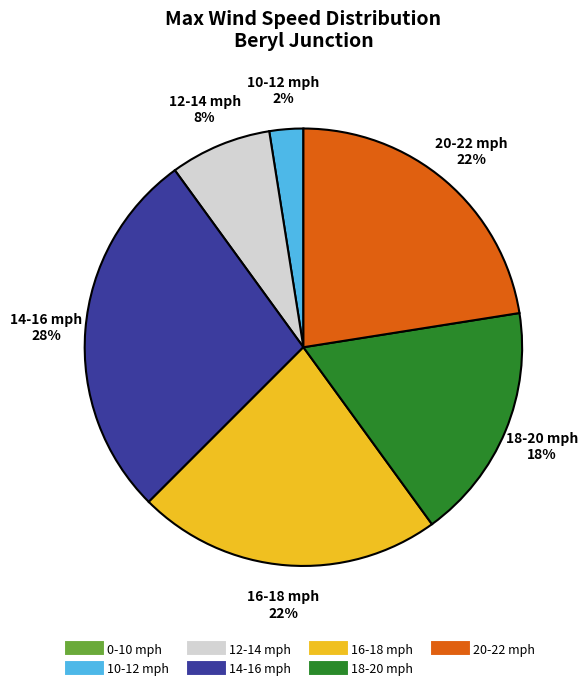

To the nearest percent, what is the difference between the largest and smallest slice percentages?

27%